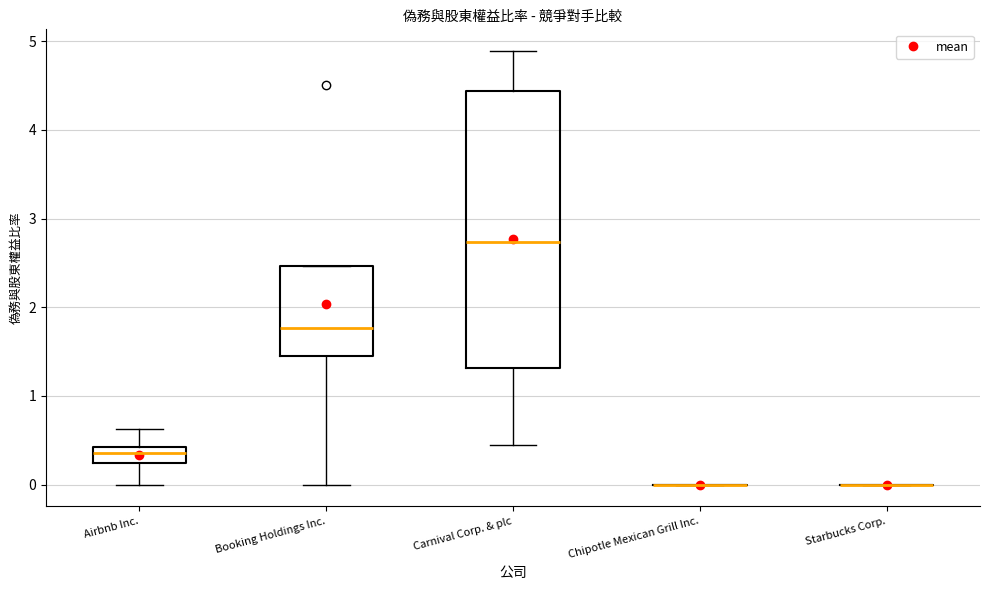

Reading left to right, read every box against the y-axis: the position of its median line, the range the box covers, and the ends of its whiskers. The values are not printed on the chart, so give them approximately, as read against the axis.

Airbnb Inc.: median 0.4 (just below the box's upper edge), box 0.2 to 0.4, whiskers 0.0 to 0.6
Booking Holdings Inc.: median 1.8, box 1.5 to 2.5, whiskers 0.0 to 2.5
Carnival Corp. & plc: median 2.7, box 1.3 to 4.4, whiskers 0.5 to 4.9
Chipotle Mexican Grill Inc.: box collapsed to a line at 0.0, whiskers 0.0 to 0.0
Starbucks Corp.: box collapsed to a line at 0.0, whiskers 0.0 to 0.0